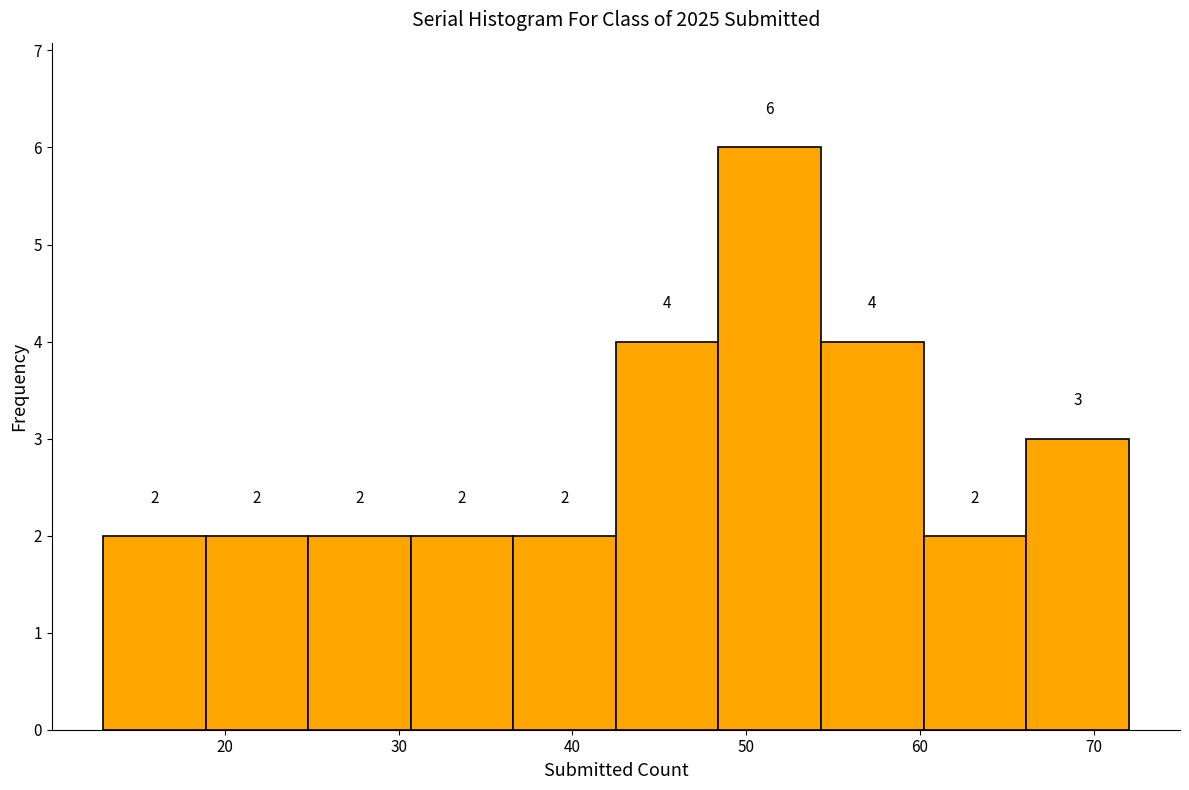

Reading left to right, list every bar in this chart as the range it spans on the x-axis followed by its height. The bar edges are not printed on the chart, so give them approximately, as read against the axis.

13.0 to 18.9: 2
18.9 to 24.8: 2
24.8 to 30.7: 2
30.7 to 36.6: 2
36.6 to 42.5: 2
42.5 to 48.4: 4
48.4 to 54.3: 6
54.3 to 60.2: 4
60.2 to 66.1: 2
66.1 to 72.0: 3